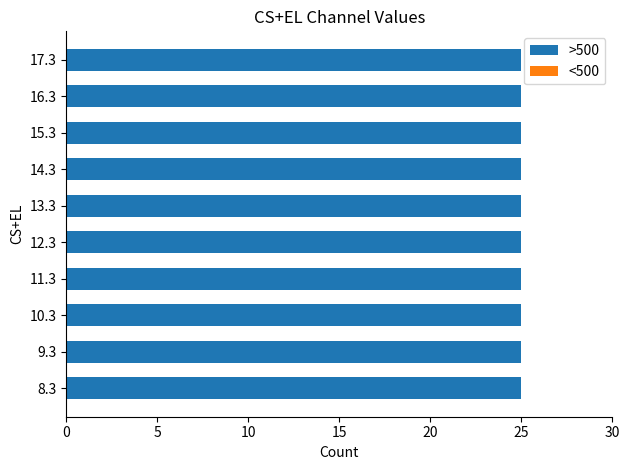

How many bars are there in total?

20